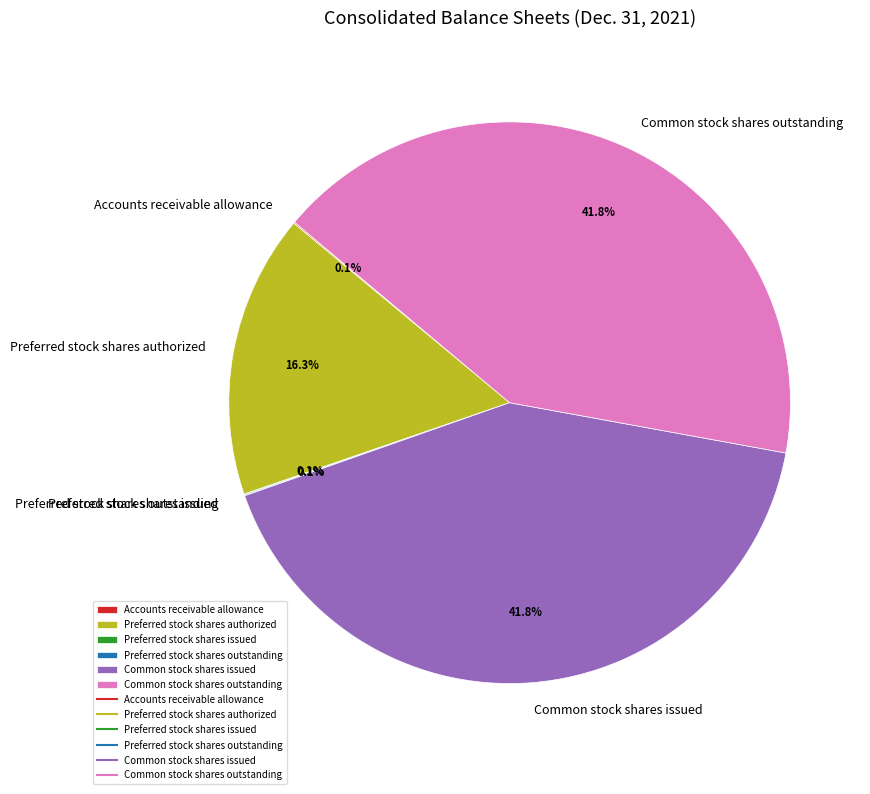

What percentage is the Common stock shares issued slice, to the nearest percent?

42%